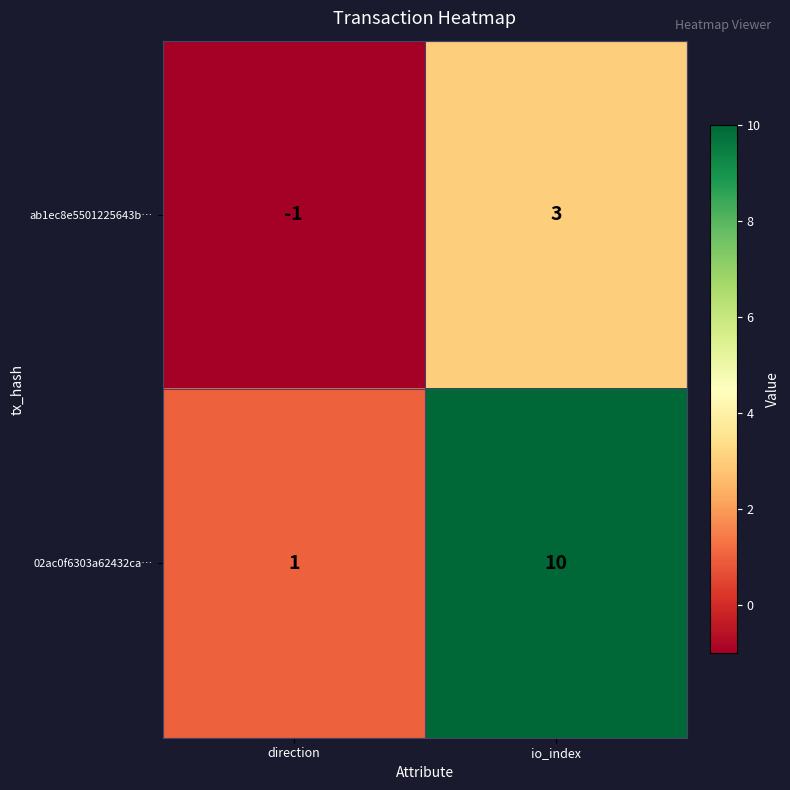

Which label corresponds to the largest value in the chart?

io_index